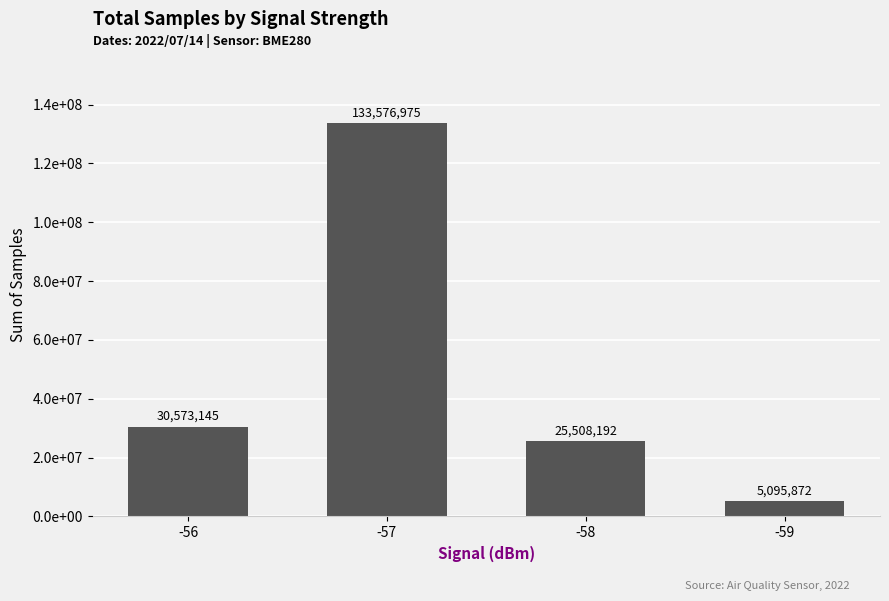

At which label is the value closest to 69336423?

-56